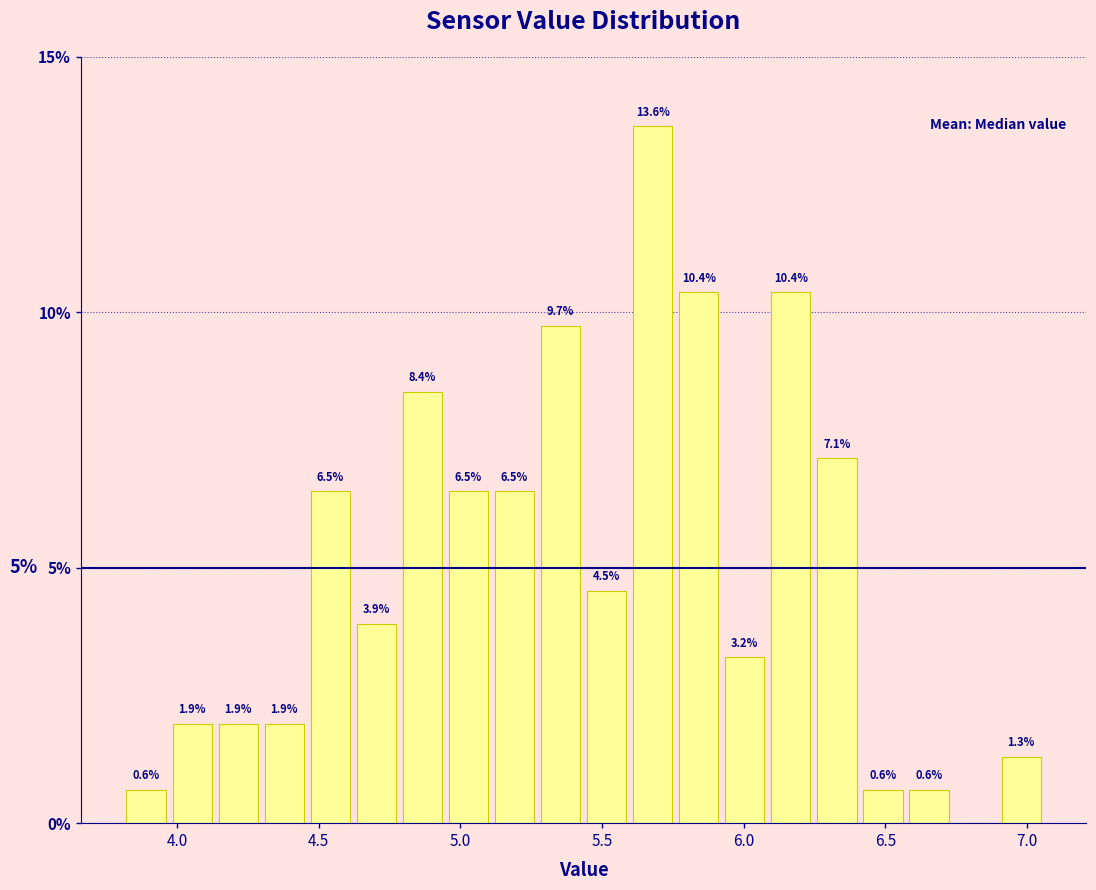

Read against the x-axis, roughly where is the centre of the tallest bar?

5.70